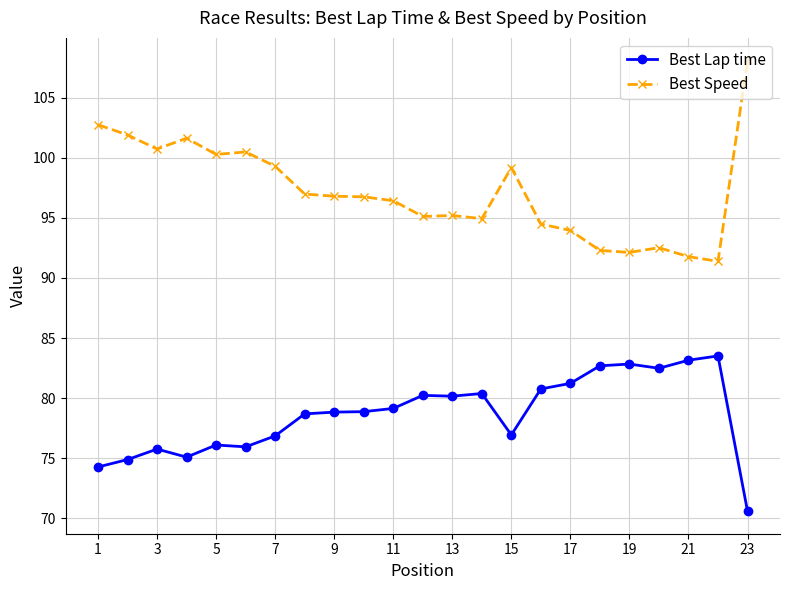

Which series has the largest range (max minus min)?

Best Speed